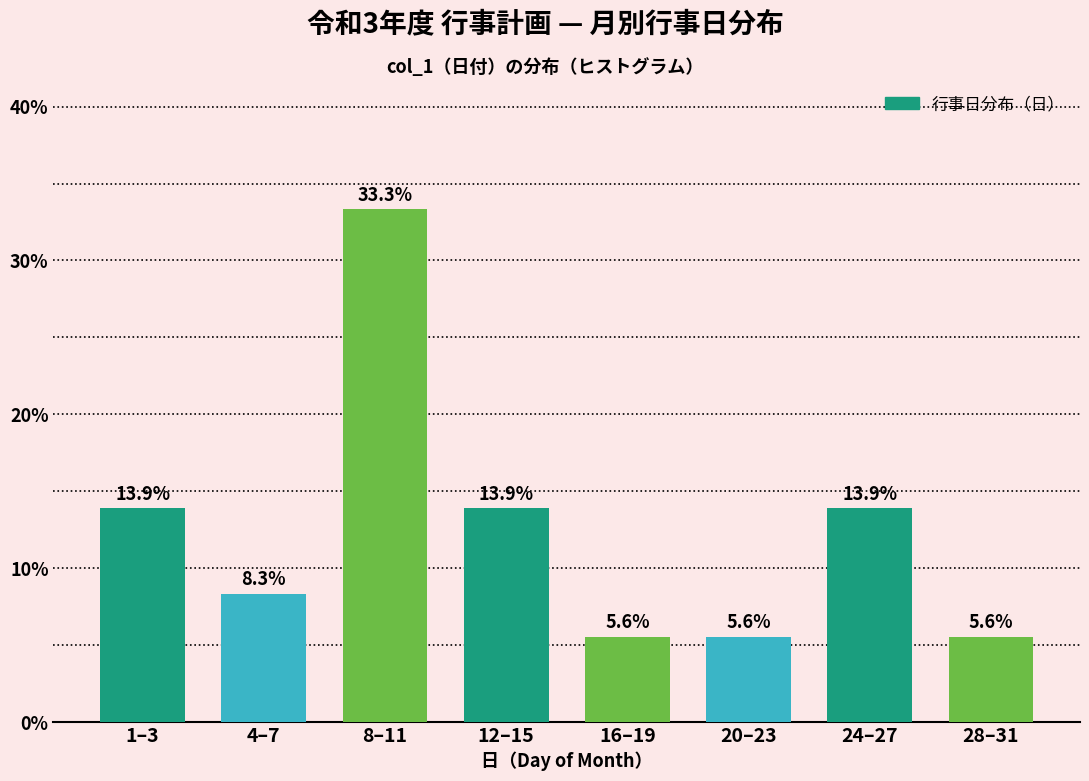

Reading right to left, extract all data points from this chart.

28–31=5.6	24–27=13.9	20–23=5.6	16–19=5.6	12–15=13.9	8–11=33.3	4–7=8.3	1–3=13.9